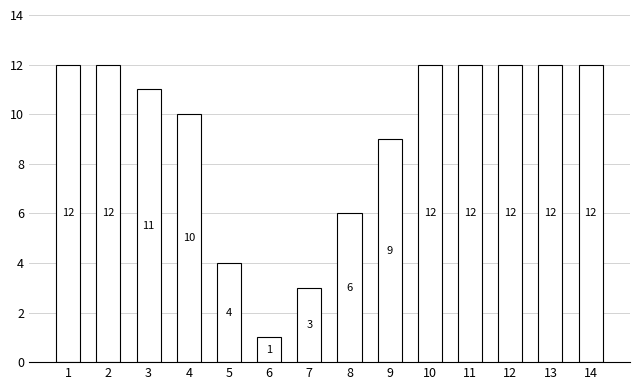

The value at 11 is 8. True or false?

False